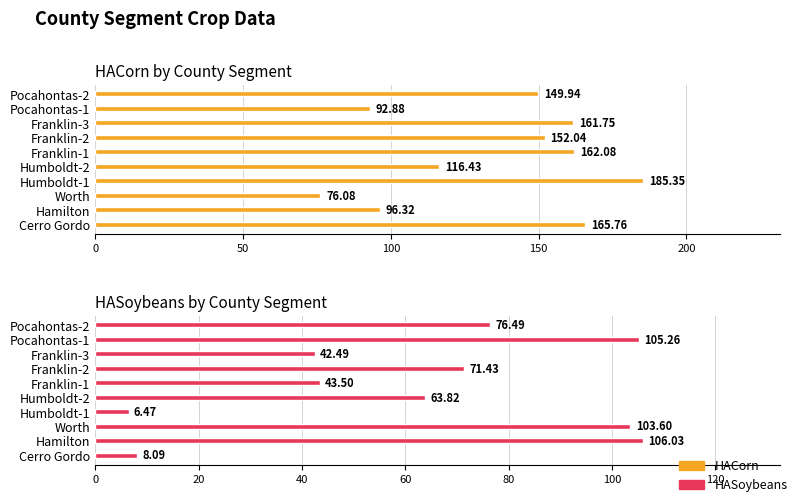

What is the maximum value for HACorn?

185.3